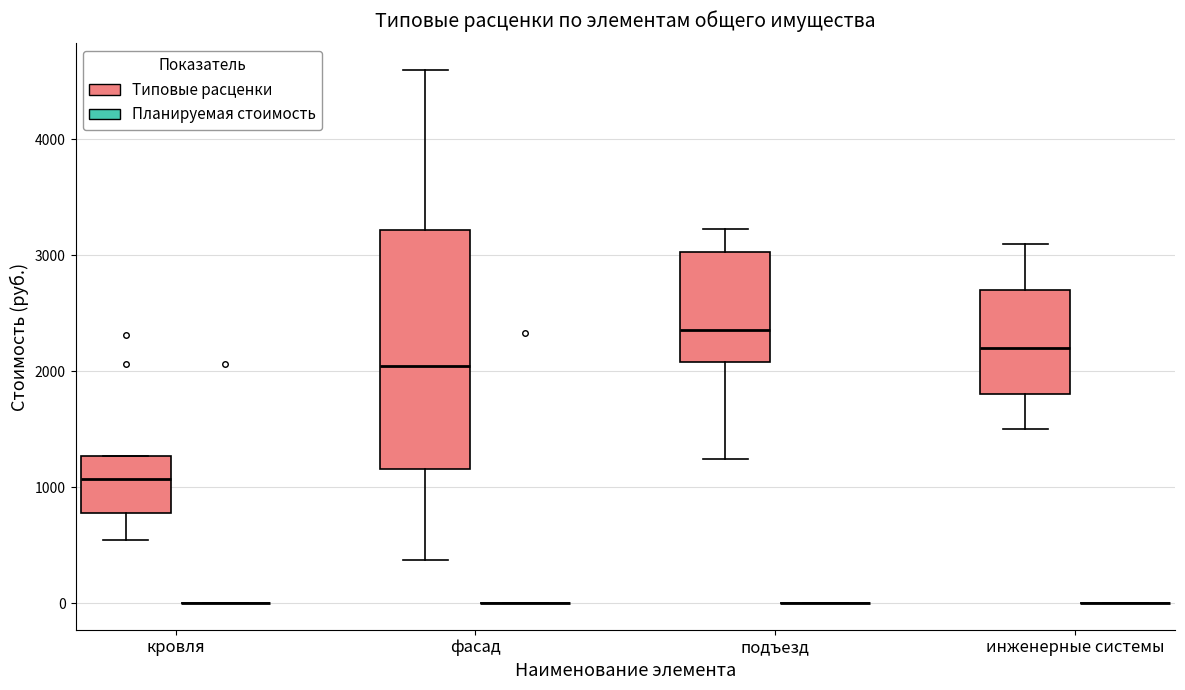

Reading left to right, read every box against the y-axis: the position of its median line, the range the box covers, and the ends of its whiskers. The values are not printed on the chart, so give them approximately, as read against the axis.

кровля (Типовые расценки): median 1100, box 800 to 1300, whiskers 500 to 1300
кровля (Планируемая стоимость): box collapsed to a line at 0, whiskers 0 to 0
фасад (Типовые расценки): median 2000, box 1200 to 3200, whiskers 400 to 4600
фасад (Планируемая стоимость): box collapsed to a line at 0, whiskers 0 to 0
подъезд (Типовые расценки): median 2400, box 2100 to 3000, whiskers 1200 to 3200
подъезд (Планируемая стоимость): box collapsed to a line at 0, whiskers 0 to 0
инженерные системы (Типовые расценки): median 2200, box 1800 to 2700, whiskers 1500 to 3100
инженерные системы (Планируемая стоимость): box collapsed to a line at 0, whiskers 0 to 0